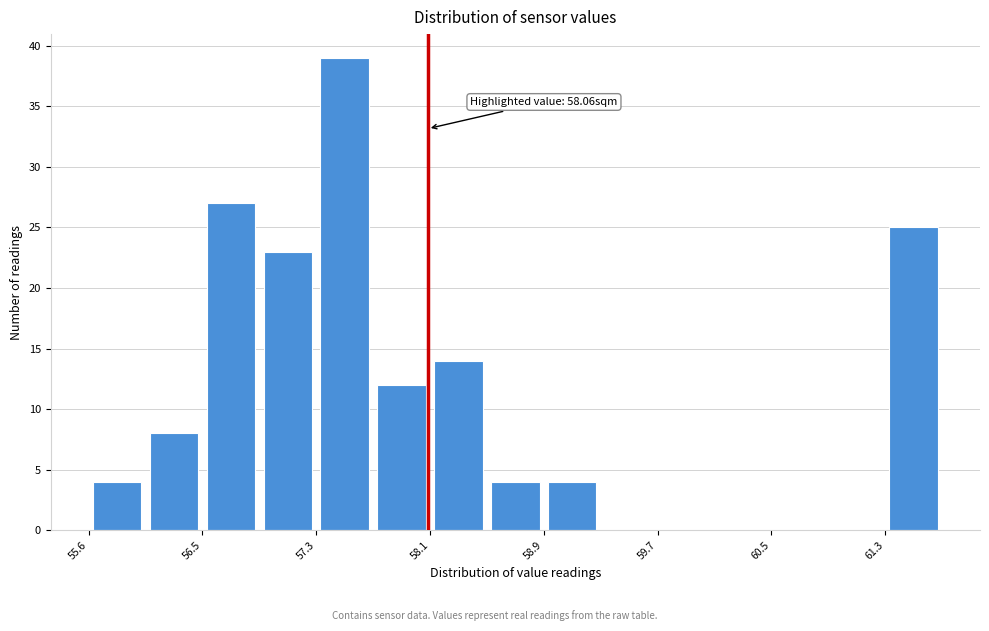

Over which range of the x-axis is the bar tallest?

57.3 to 57.7